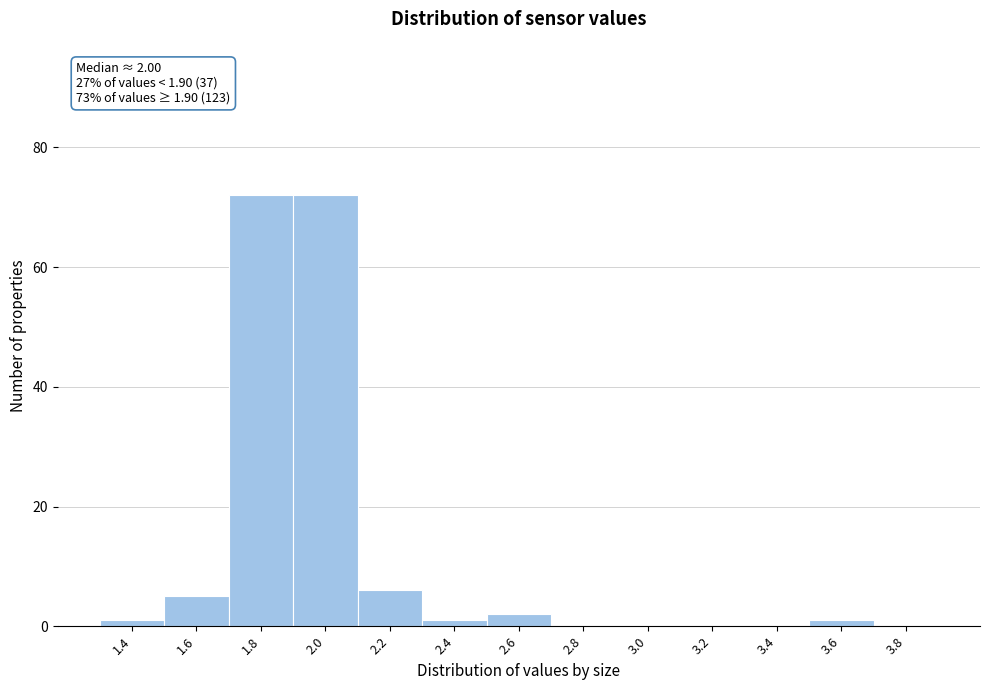

Reading left to right, transcribe all the data shown in this chart.

1.4=1	1.6=5	1.8=72	2.0=72	2.2=6	2.4=1	2.6=2	2.8=0	3.0=0	3.2=0	3.4=0	3.6=1	3.8=0